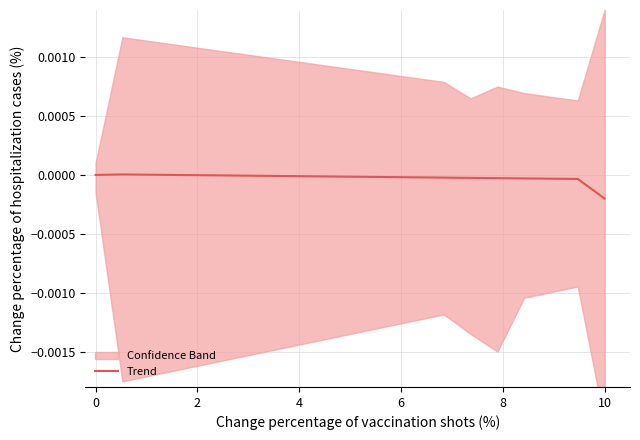

The value at 0 is 0.0. True or false?

True